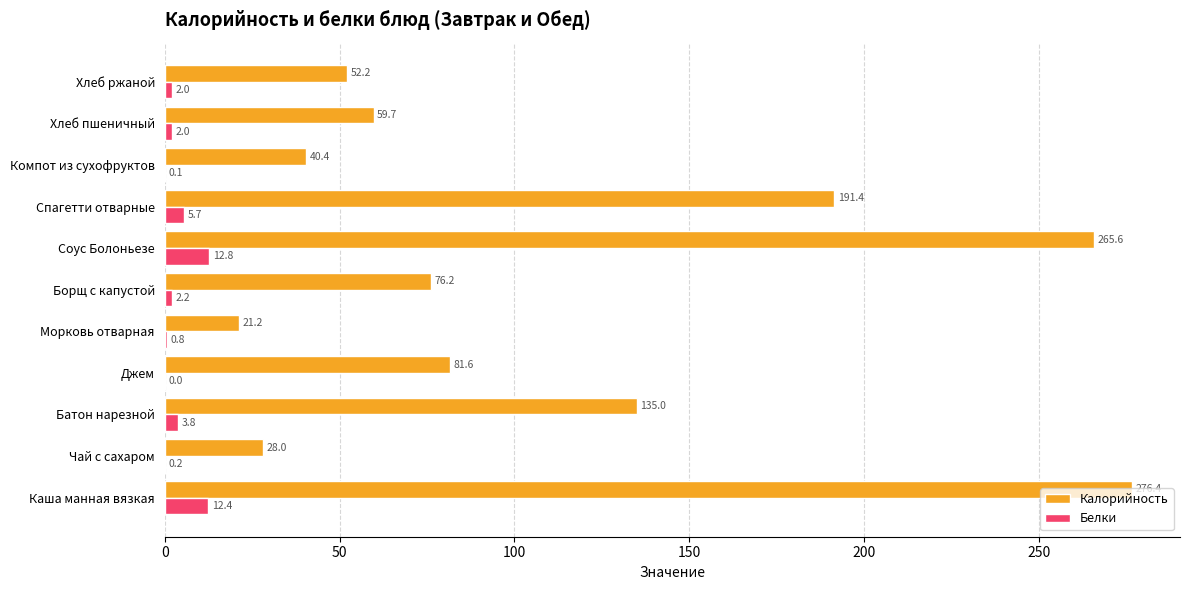

True or false: Калорийность has a value of 265.6 at Соус Болоньезе.

True